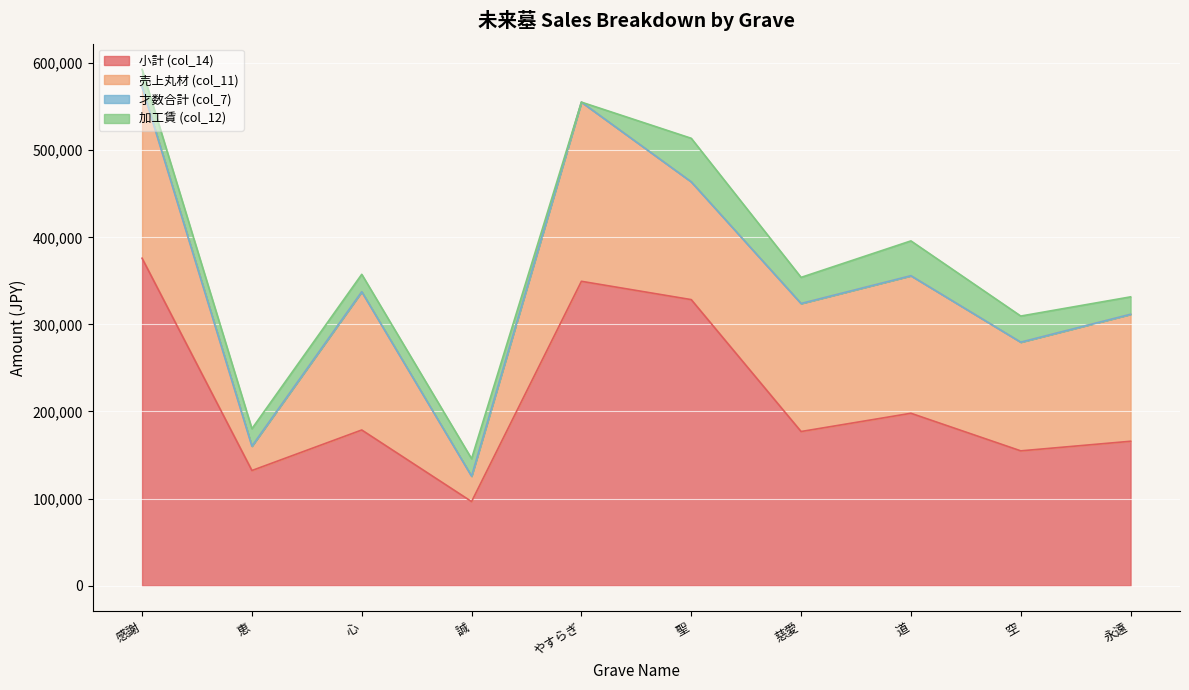

Which series changed the most between 心 and 空?

売上丸材 (col_11)